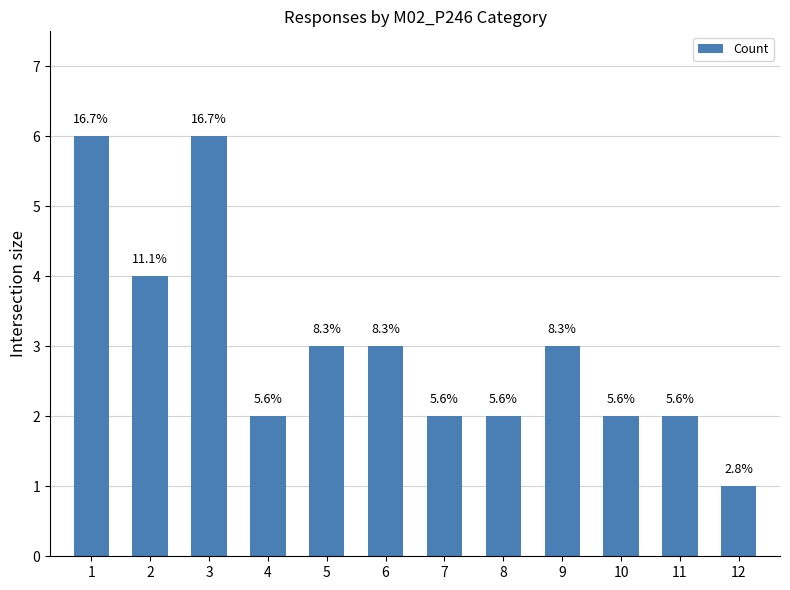

Rank the categories by value from highest to lowest.

1, 3, 2, 5, 6, 9, 4, 7, 8, 10, 11, 12